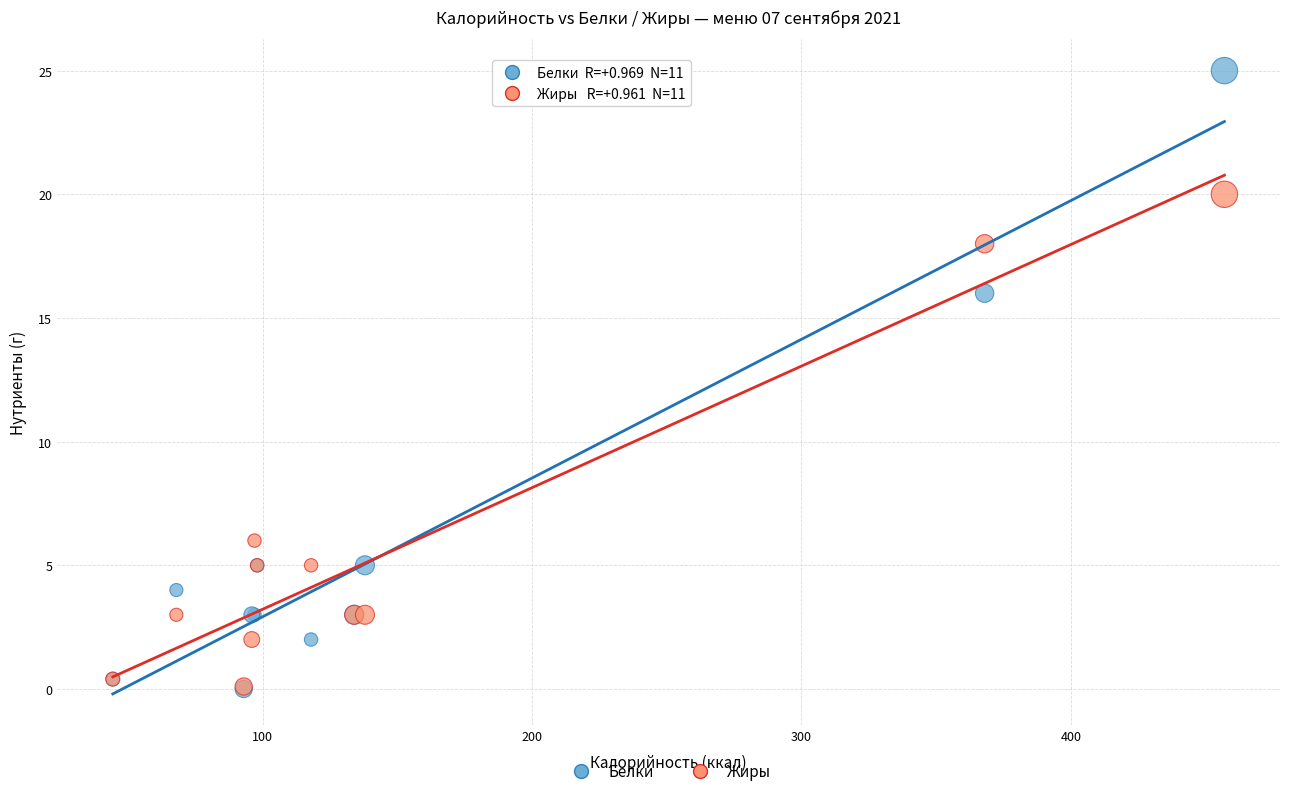

Which series reaches the maximum Y coordinate?

Белки